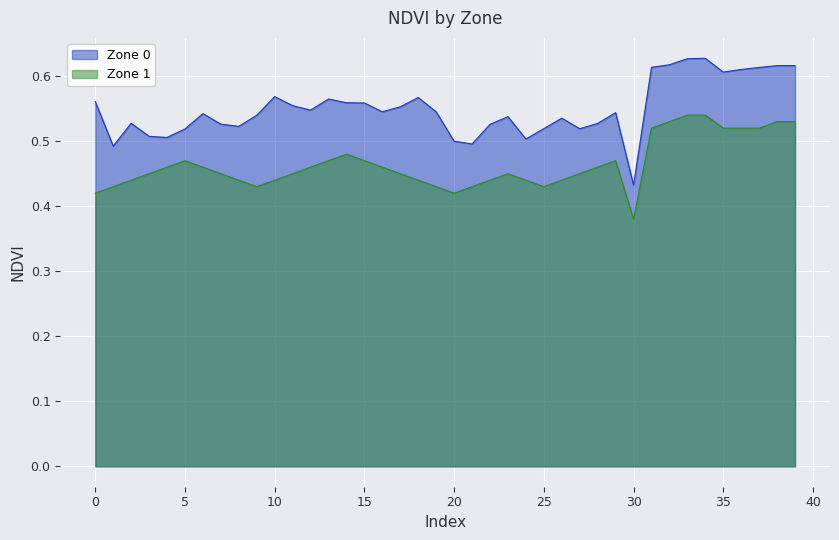

How many lines are shown in the chart?

2